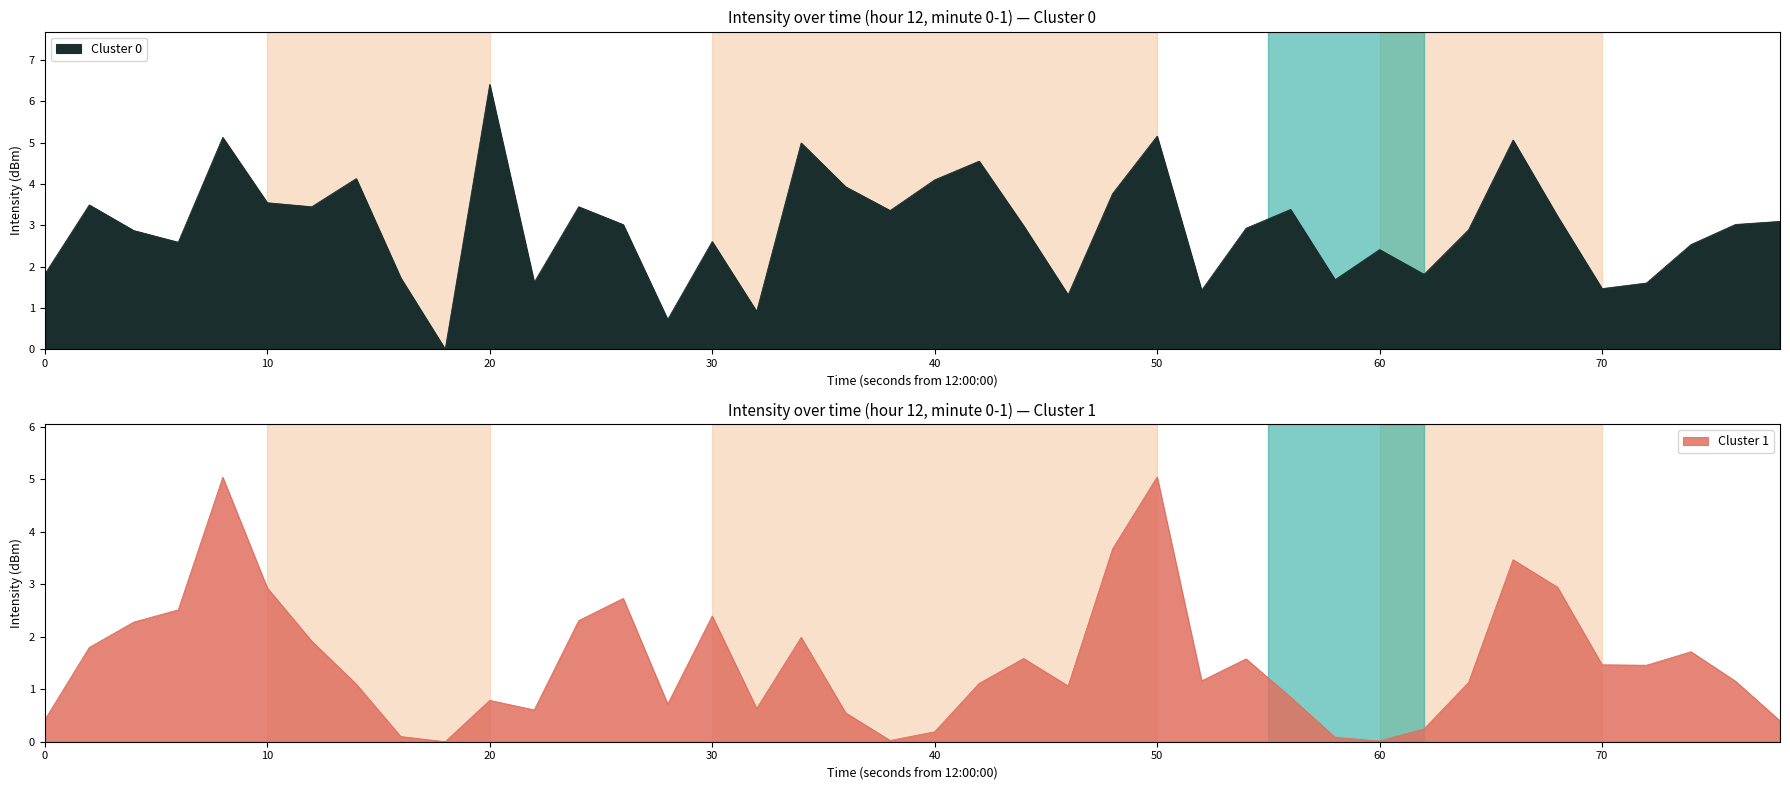

What is the maximum value for Cluster 0?

6.4